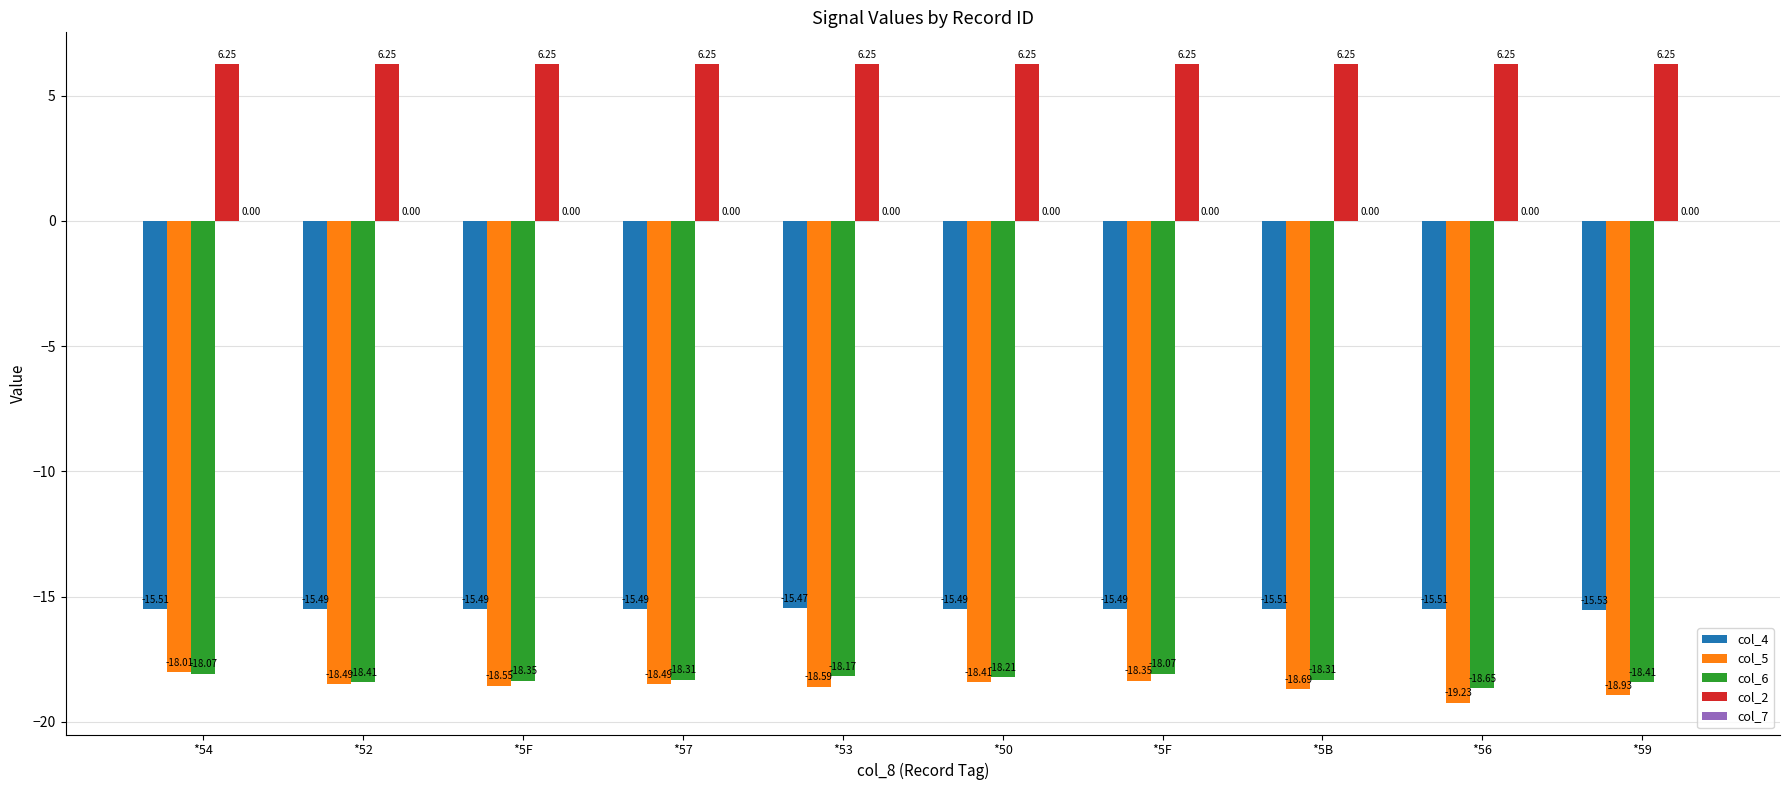

What is the difference between the maximum and second lowest values in the col_6 series?

0.3